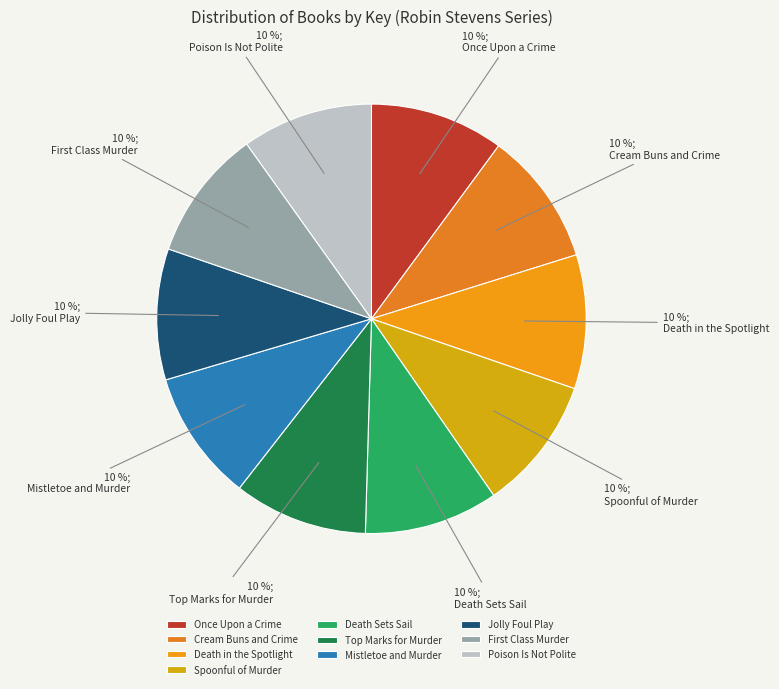

To the nearest percent, what is the average slice percentage?

10%